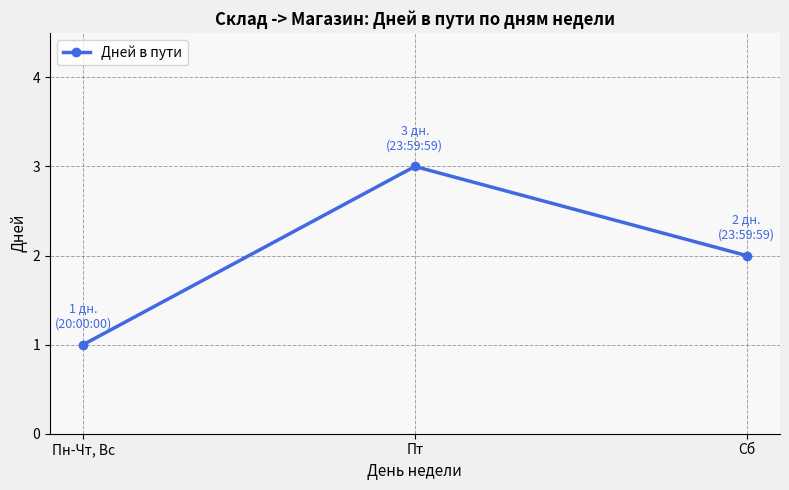

Where does the data first go above 2?

Пт